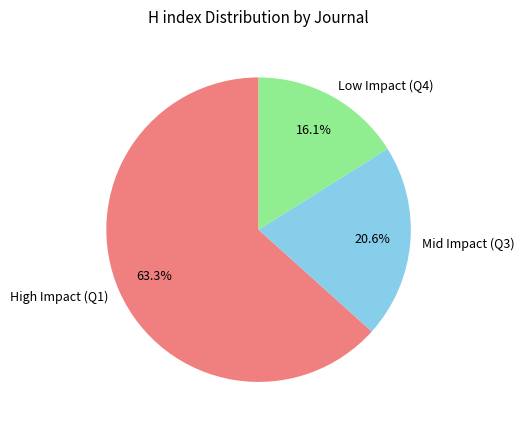

Is there any slice that represents more than half of the pie?

Yes